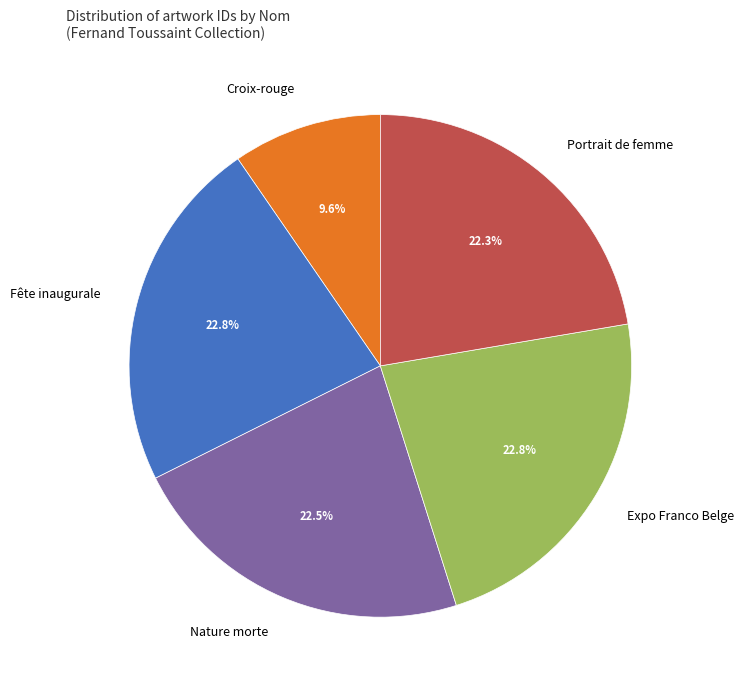

How much of the chart is everything except Portrait de femme?

77.7%